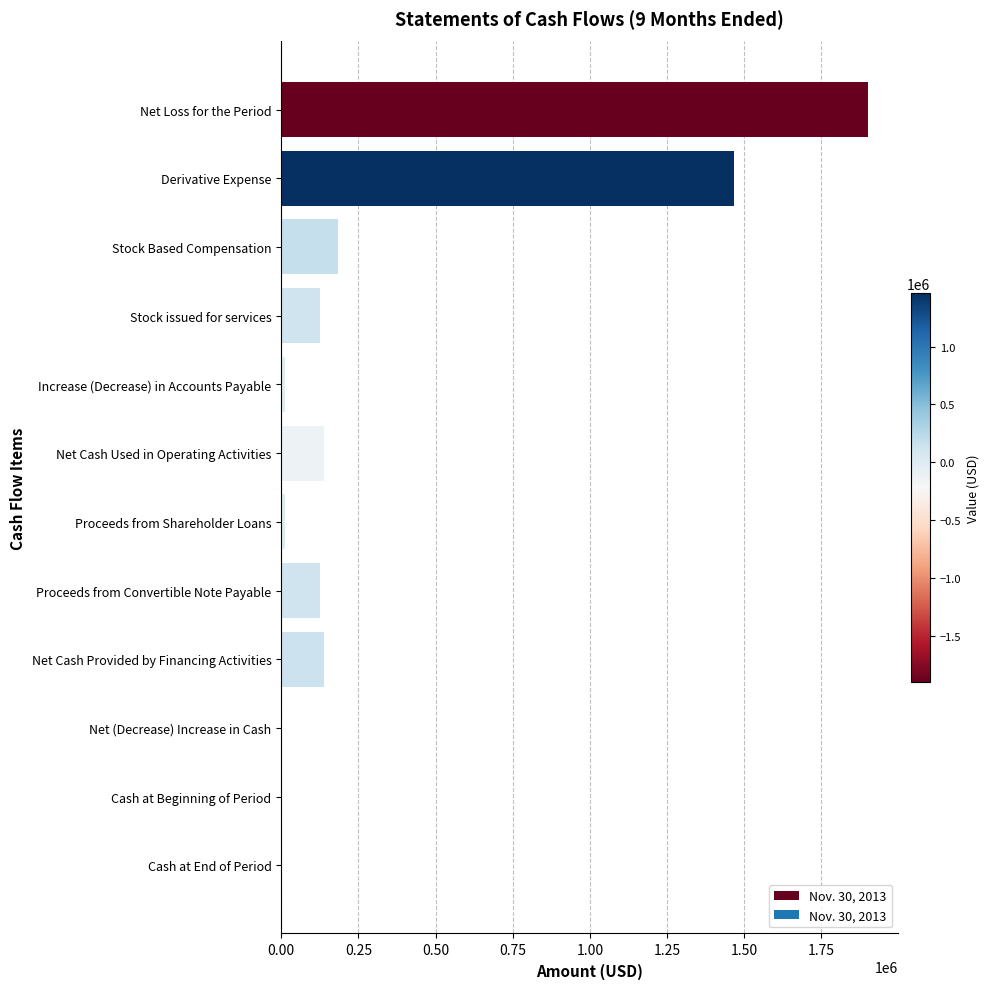

How many distinct data groups are displayed?

1